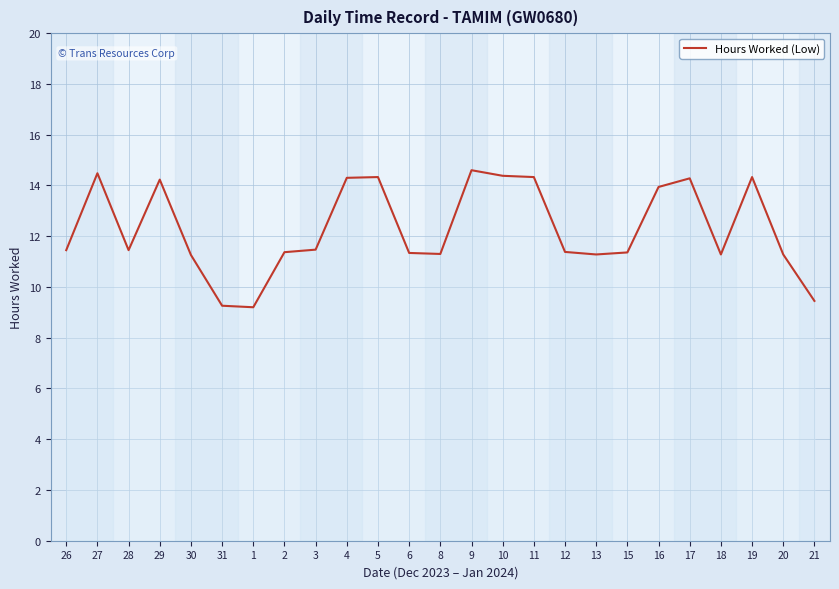

What is the difference between the values at 11 and 15?

3.0